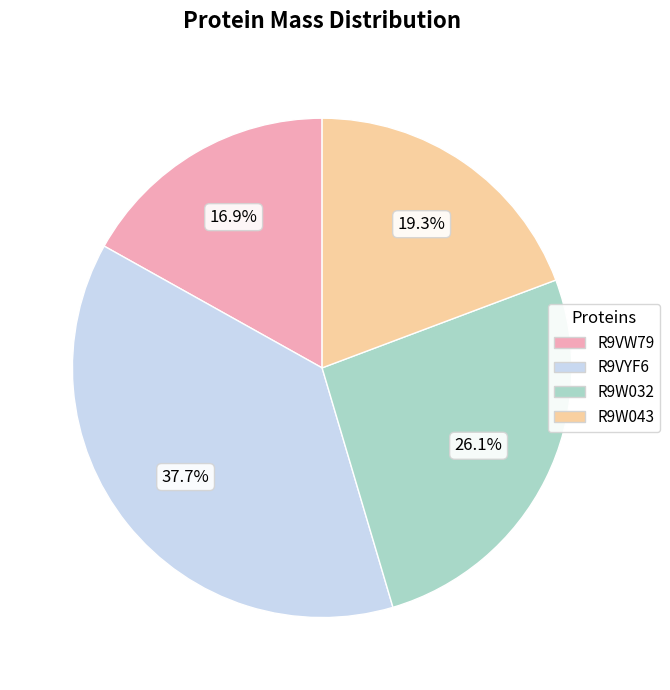

Between R9W043 and R9W032, which is larger?

R9W032